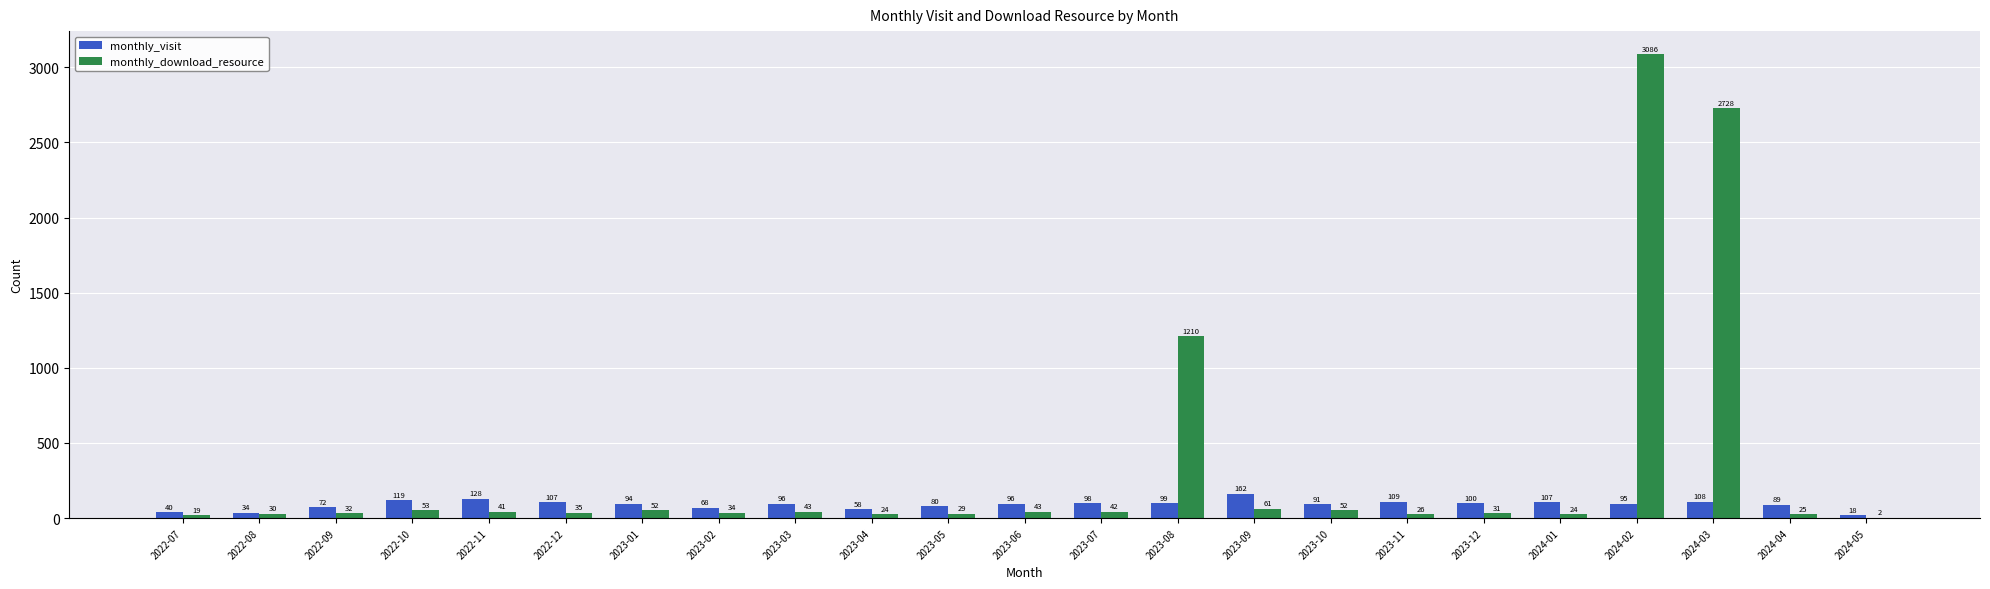

Where is monthly_download_resource nearest to the value 1544?

2023-08